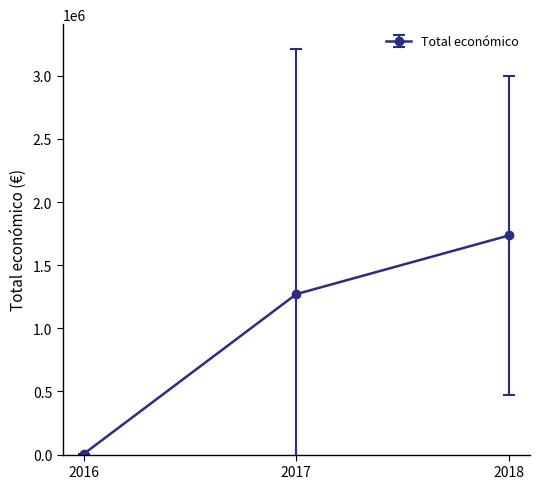

What is the value of the 3rd point from the left?

1735242.0